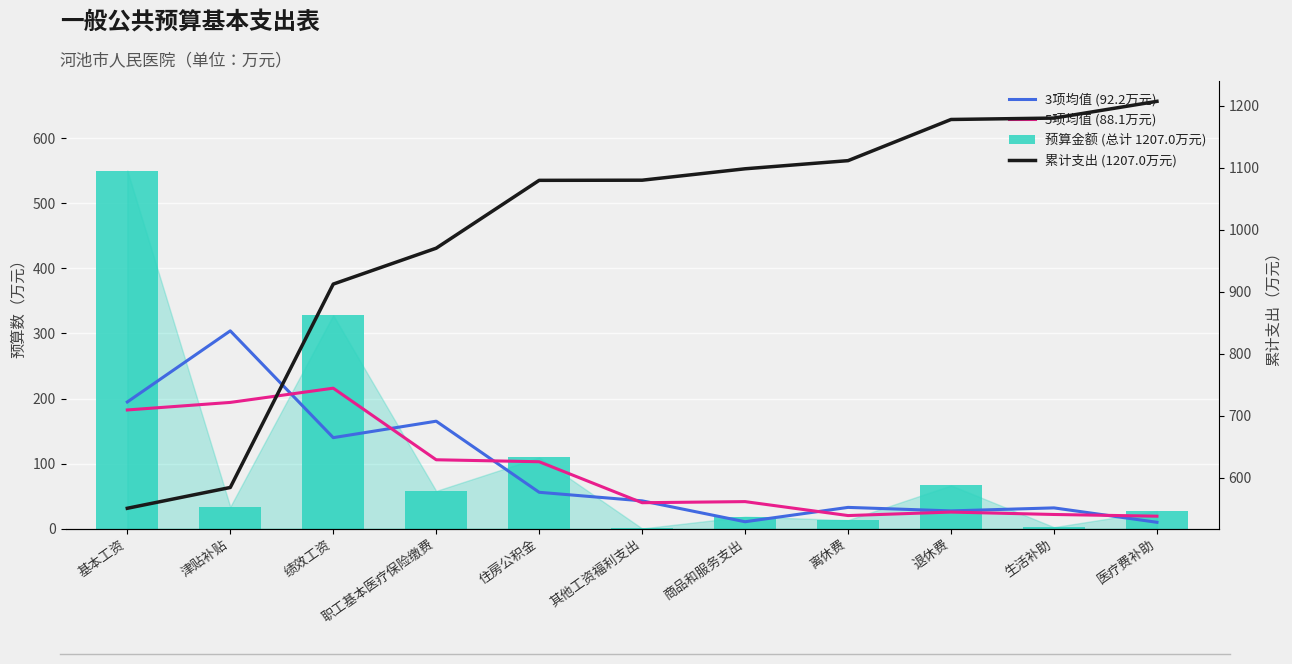

How many values in the 3项均值 (92.2万元) series exceed 42?

6